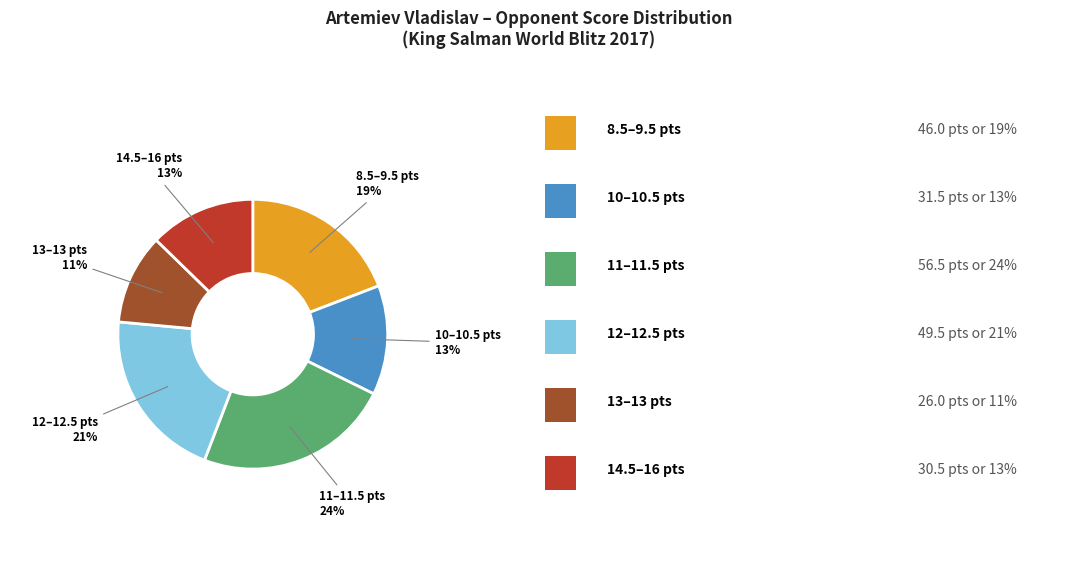

Is there any slice that represents more than half of the pie?

No